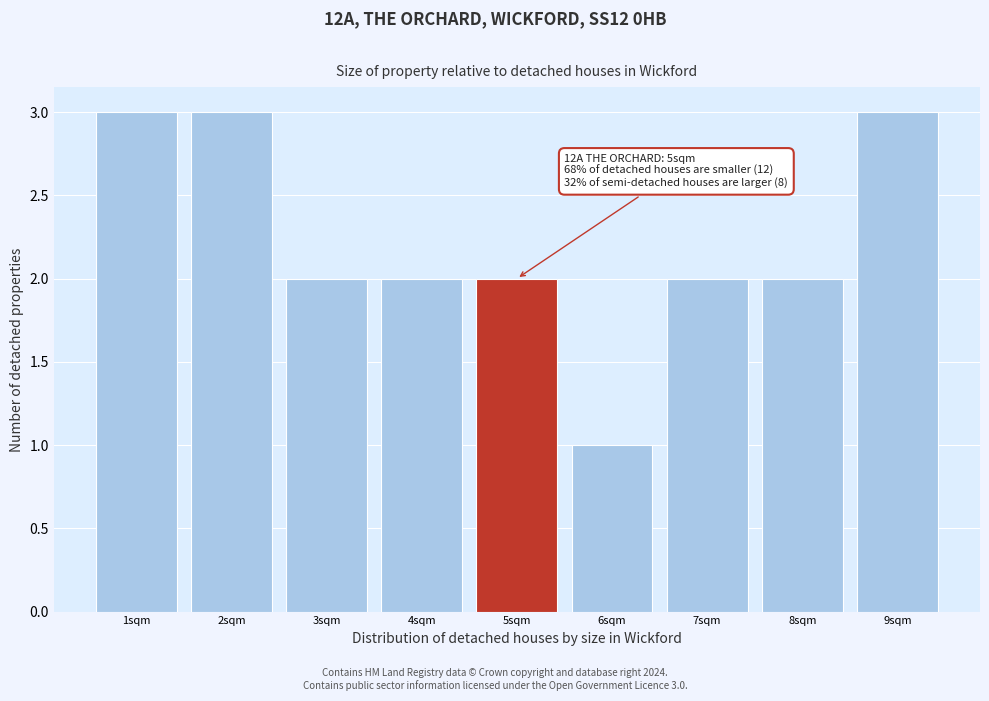

Reading left to right, extract all data points from this chart.

1sqm=3	2sqm=3	3sqm=2	4sqm=2	5sqm=2	6sqm=1	7sqm=2	8sqm=2	9sqm=3